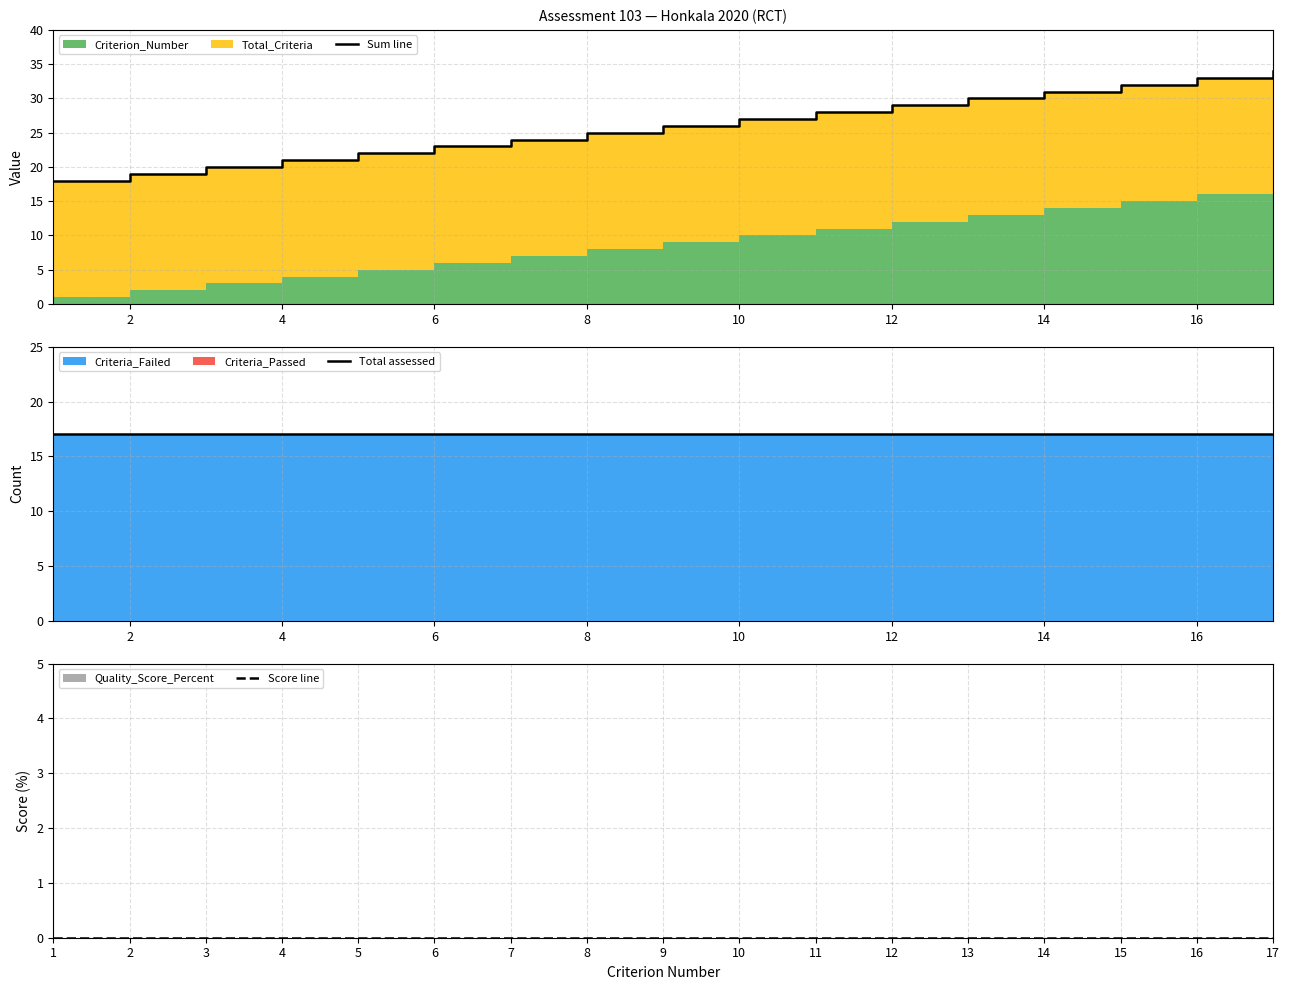

Which series has the largest range (max minus min)?

Sum line